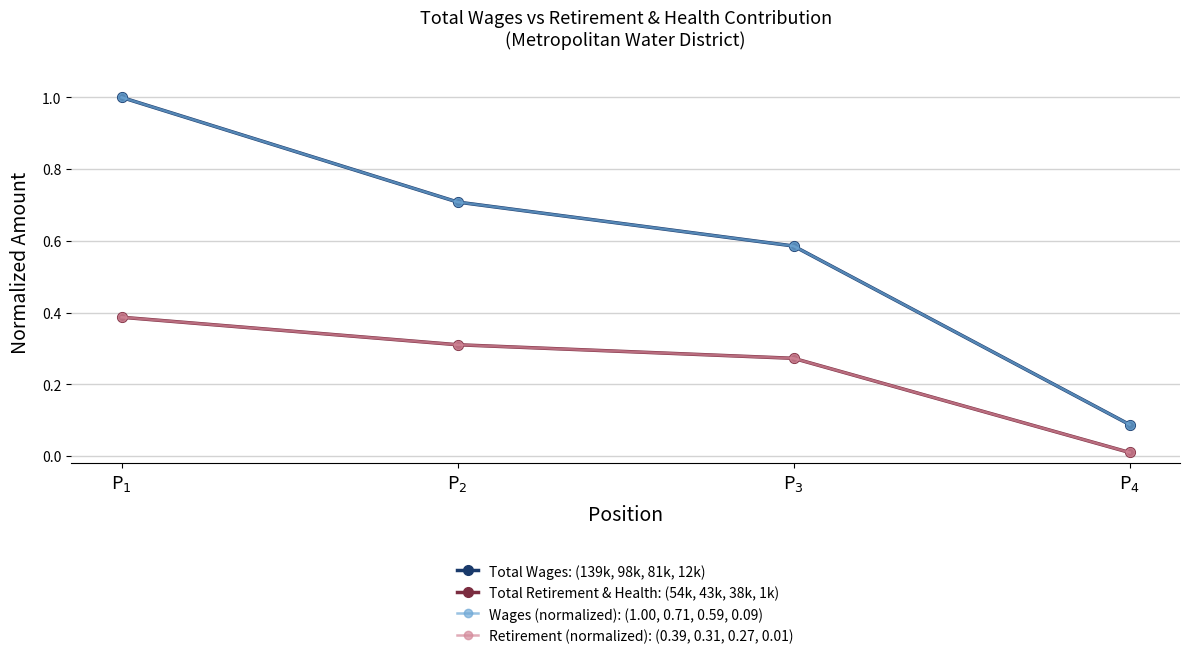

Reading left to right, list all the values displayed in this chart.

Total Wages: (139k, 98k, 81k, 12k): P$_1$=1.0	P$_2$=0.7	P$_3$=0.6	P$_4$=0.1
Total Retirement & Health: (54k, 43k, 38k, 1k): P$_1$=0.4	P$_2$=0.3	P$_3$=0.3	P$_4$=0.0
Wages (normalized): (1.00, 0.71, 0.59, 0.09): P$_1$=1.0	P$_2$=0.7	P$_3$=0.6	P$_4$=0.1
Retirement (normalized): (0.39, 0.31, 0.27, 0.01): P$_1$=0.4	P$_2$=0.3	P$_3$=0.3	P$_4$=0.0